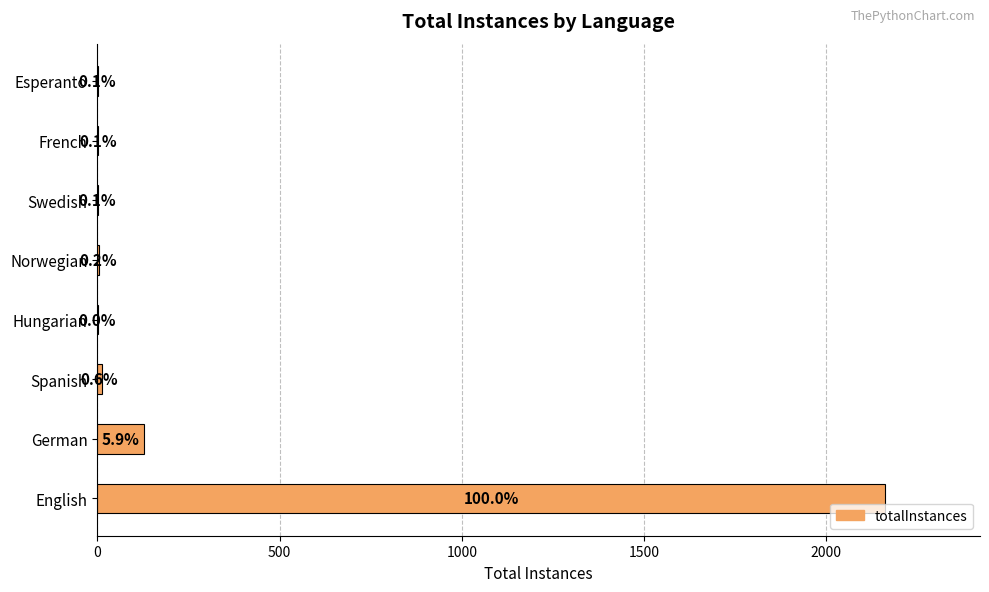

Are the bars horizontal?

Yes